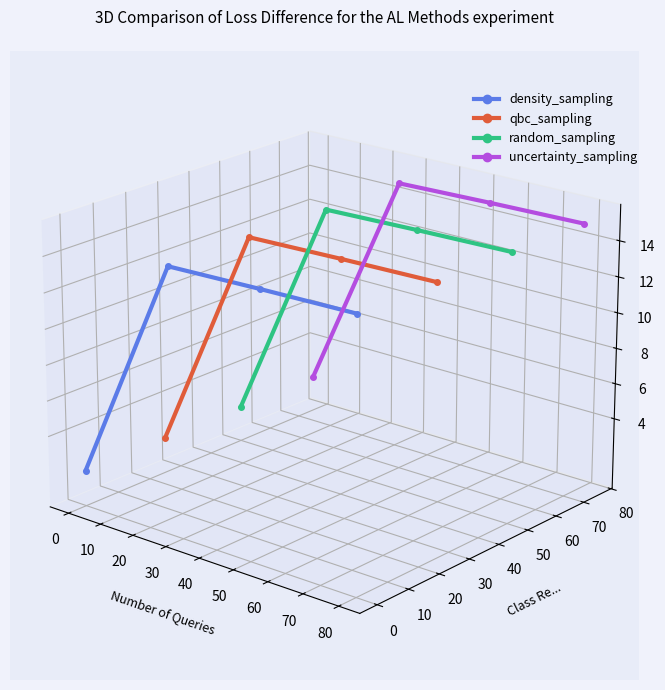

True or false: uncertainty_sampling and random_sampling cross at least once.

False